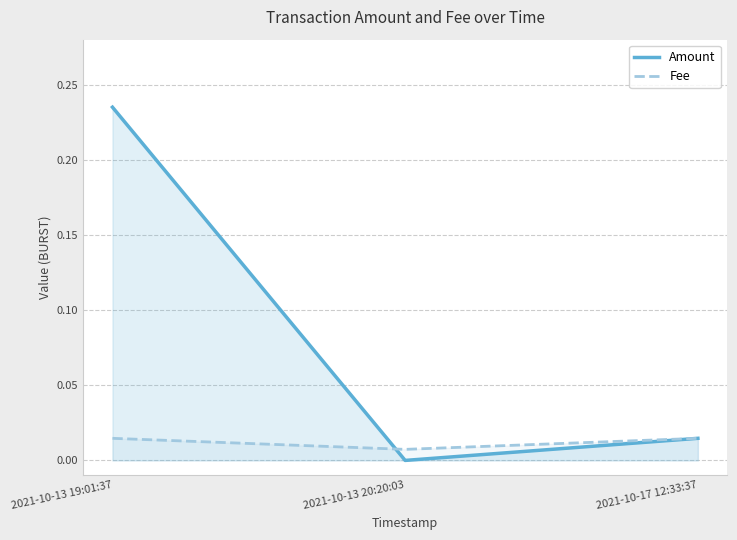

List the series in order of their overall mean, highest first.

Amount, Fee